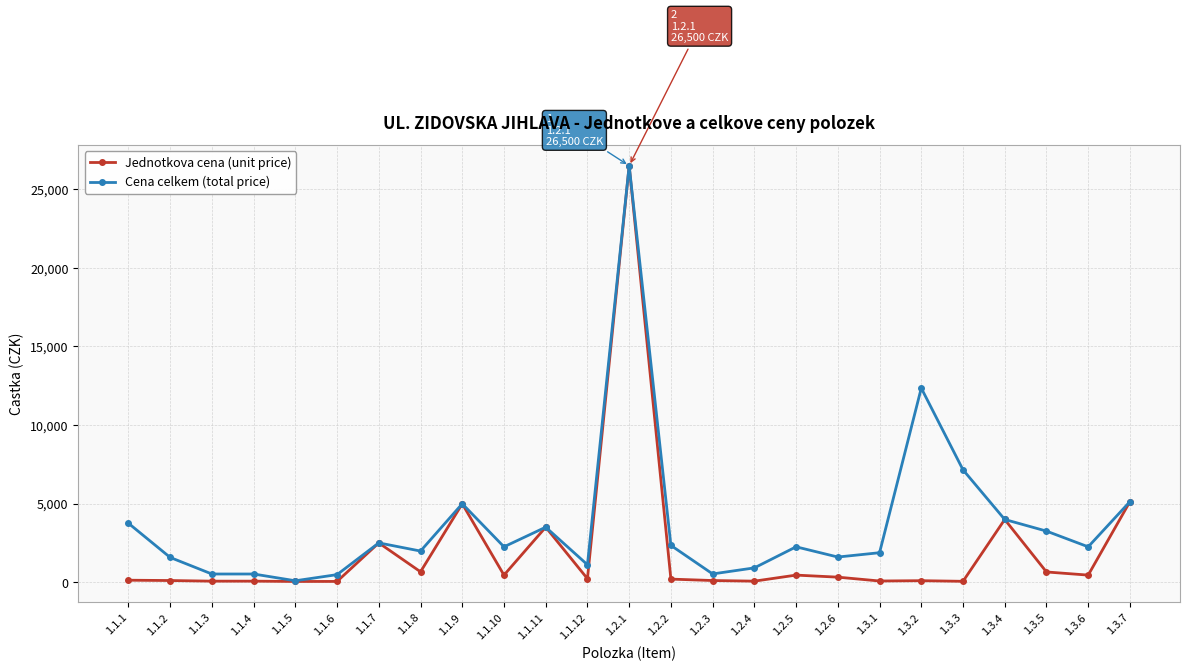

What is the label of the 14th point from the right?

1.1.12